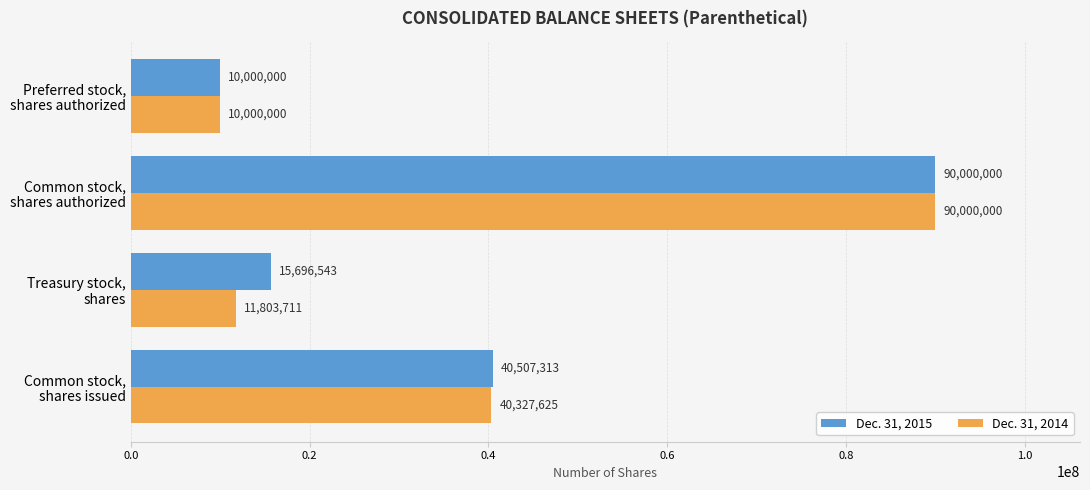

Which series has the largest total across all categories?

Dec. 31, 2015